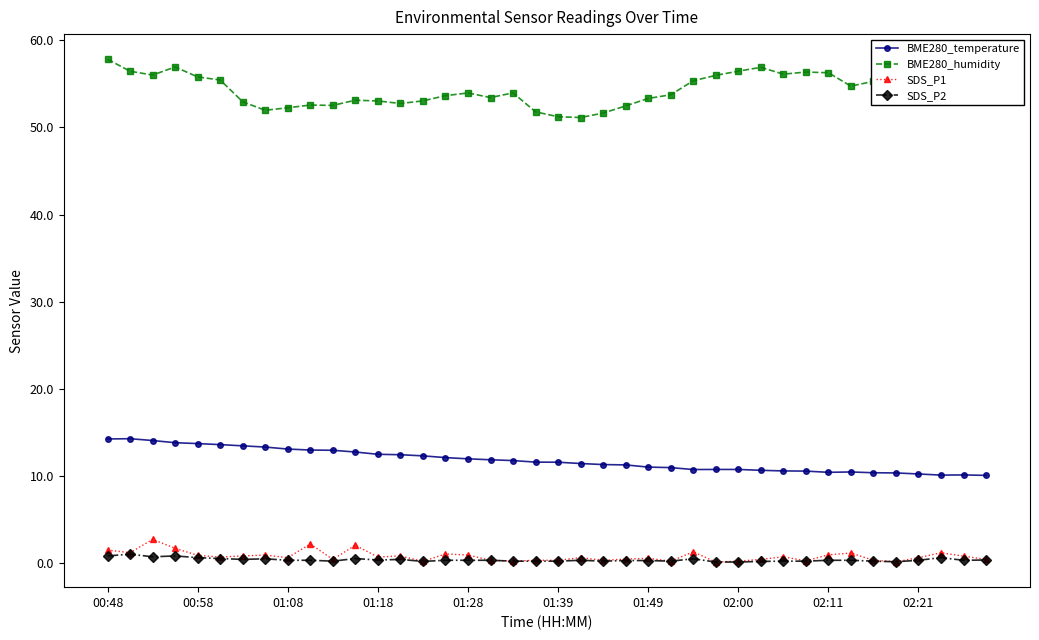

What is the value of the BME280_temperature point at the 20th from the left?

11.6